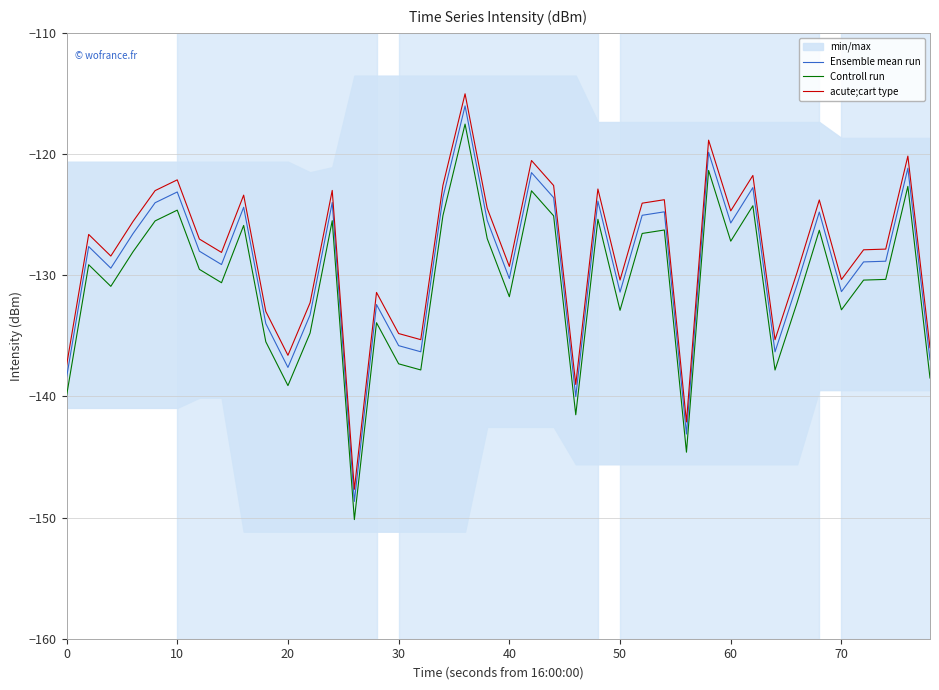

What is the lowest value of the Controll run series?

-150.2